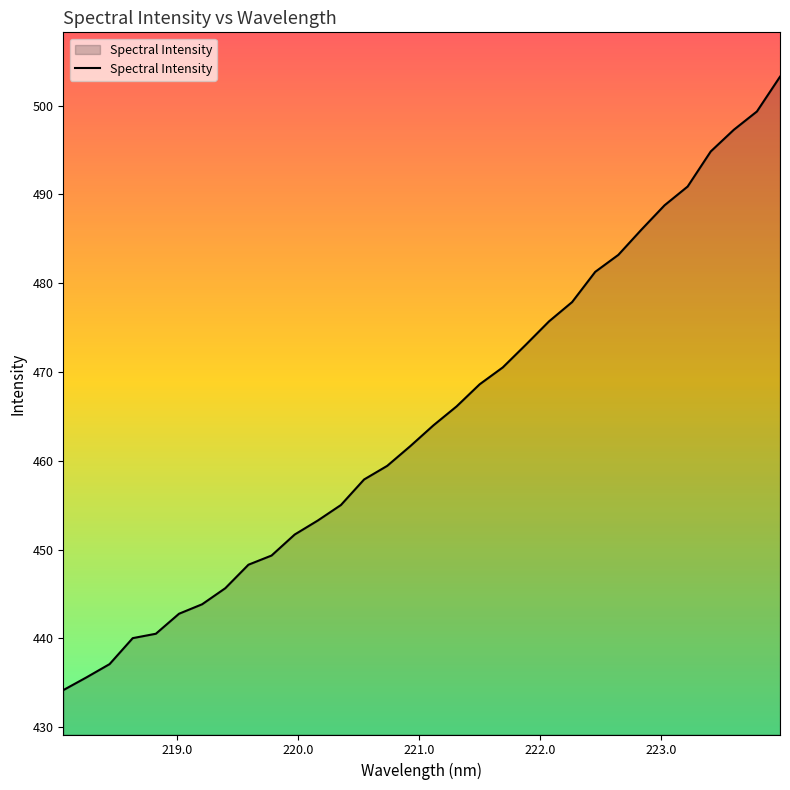

What is the difference between the maximum and minimum values?

69.1